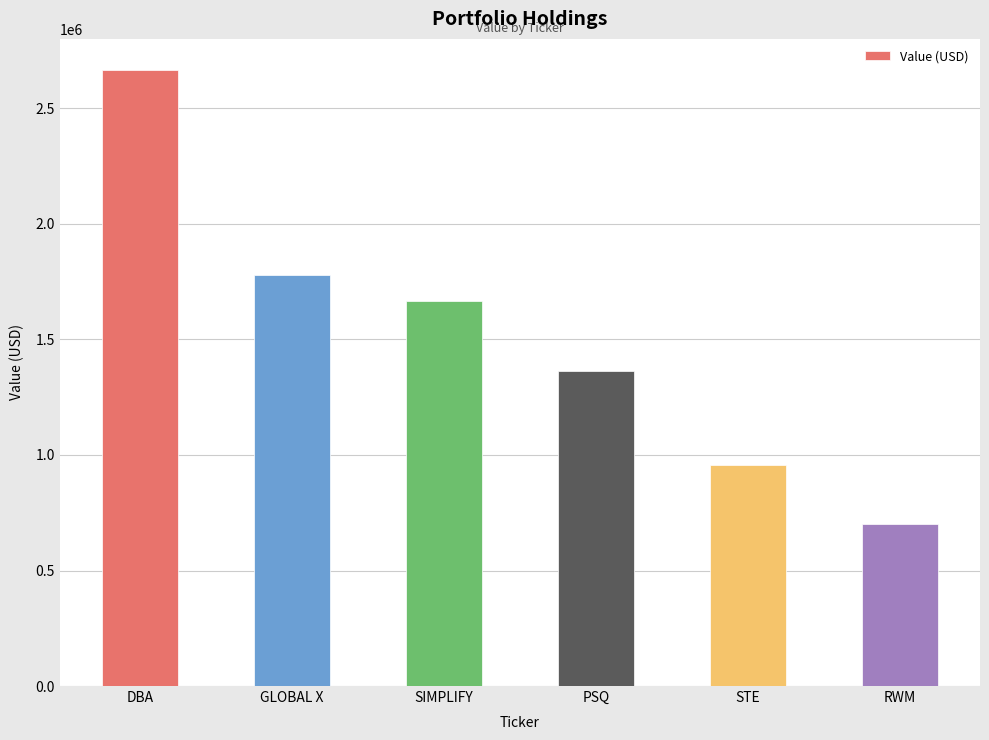

Reading right to left, list all the values displayed in this chart.

RWM=701122	STE=956232	PSQ=1362252	SIMPLIFY=1668060	GLOBAL X=1780666	DBA=2667472